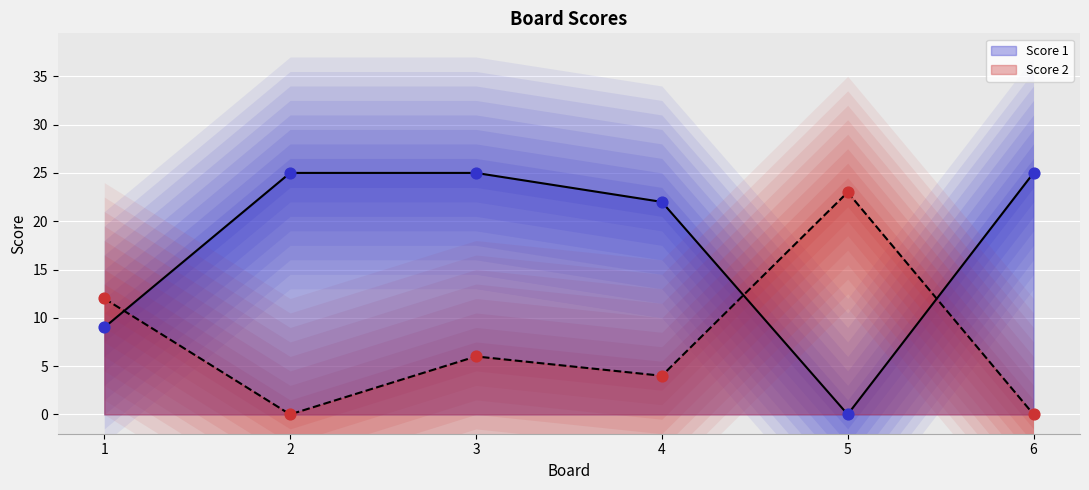

Is the value of Score 1 at 6 greater than the value of Score 2 at 3?

Yes